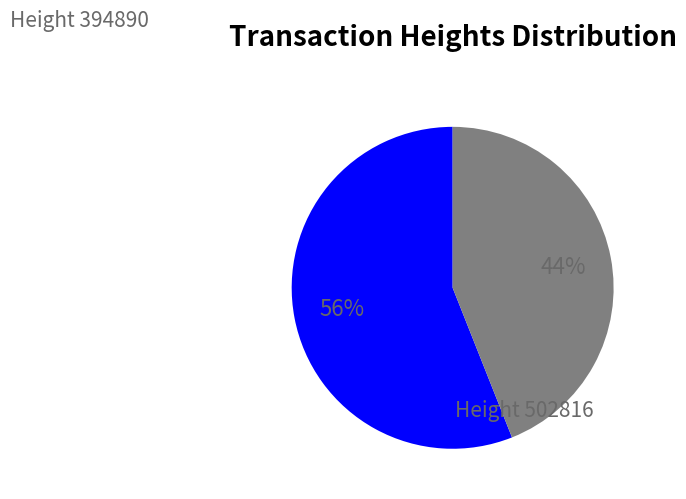

Does any single category account for the majority?

Yes